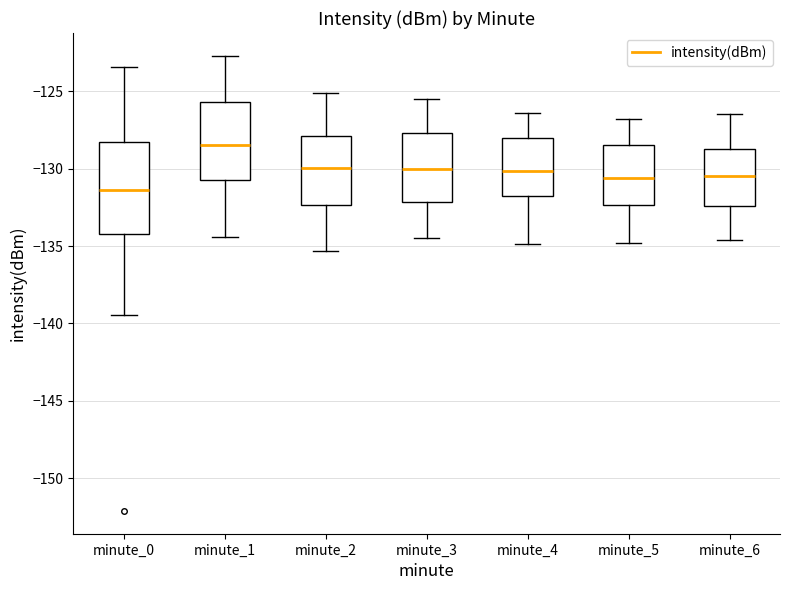

Comparing the boxes themselves (not the whiskers), which one is the tallest?

minute_0